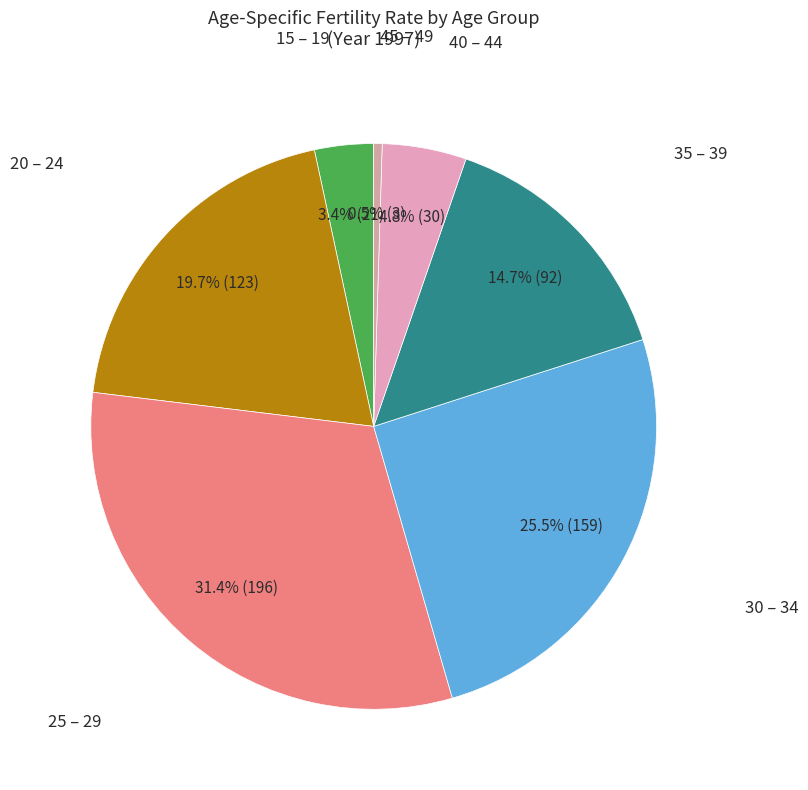

Count the number of slices in the pie.

7